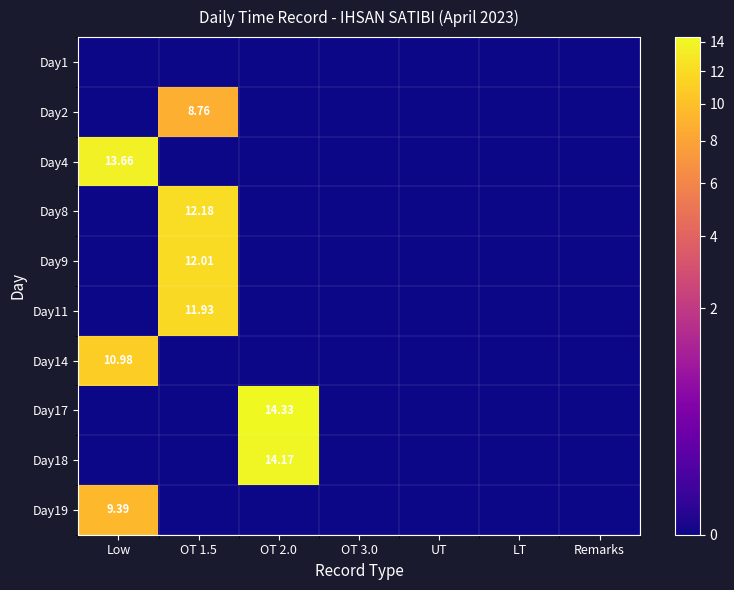

How many categories are shown in the chart?

7